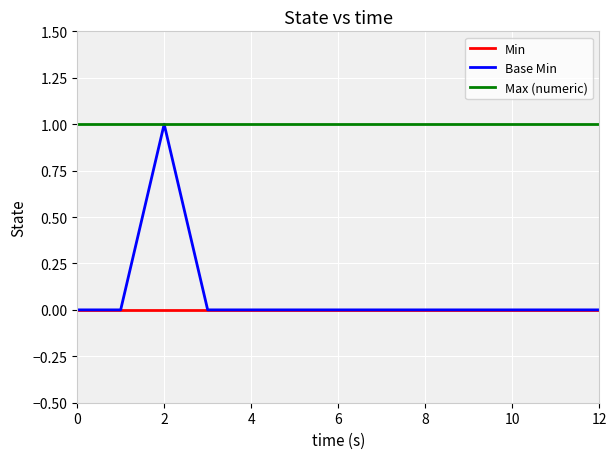

Which series has the largest total across all categories?

Max (numeric)